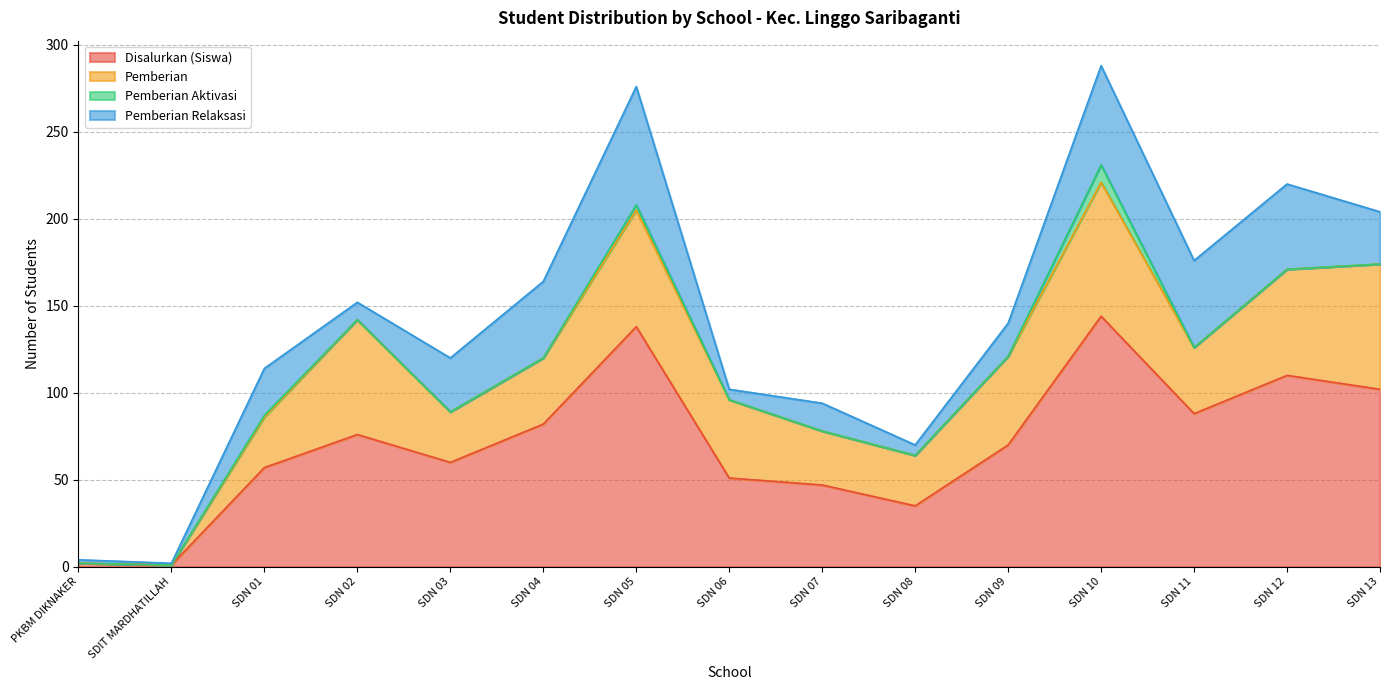

Where is the first local minimum for Pemberian?

SDN 03